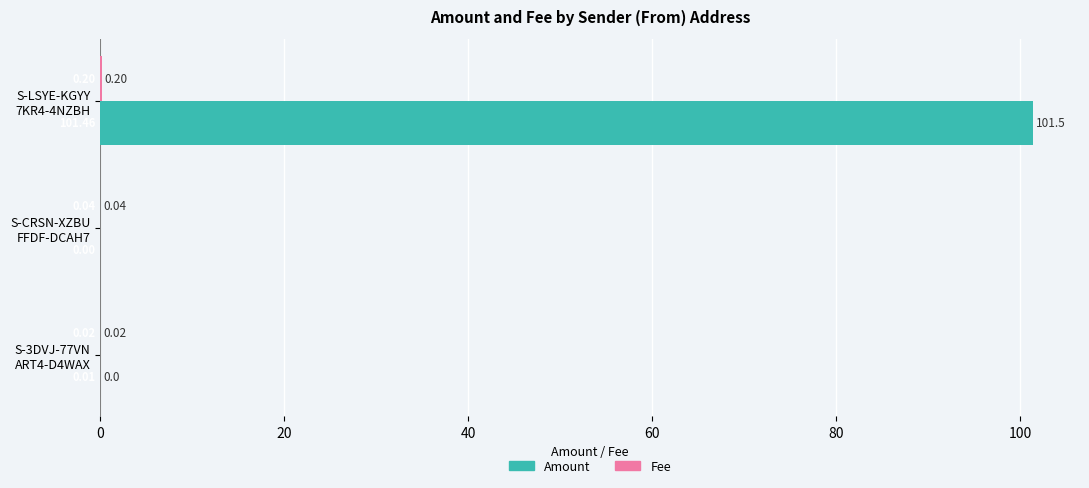

How many values in the Amount series exceed 0?

2